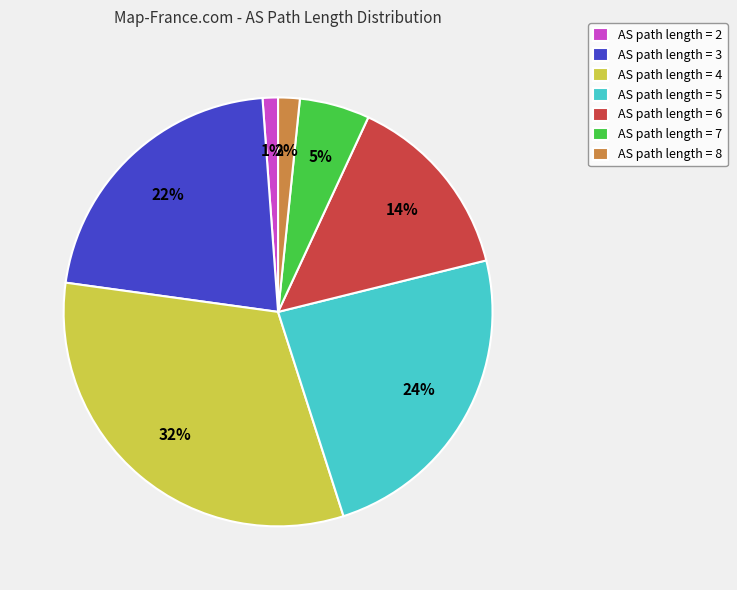

Is AS path length = 7 the majority of the pie?

No